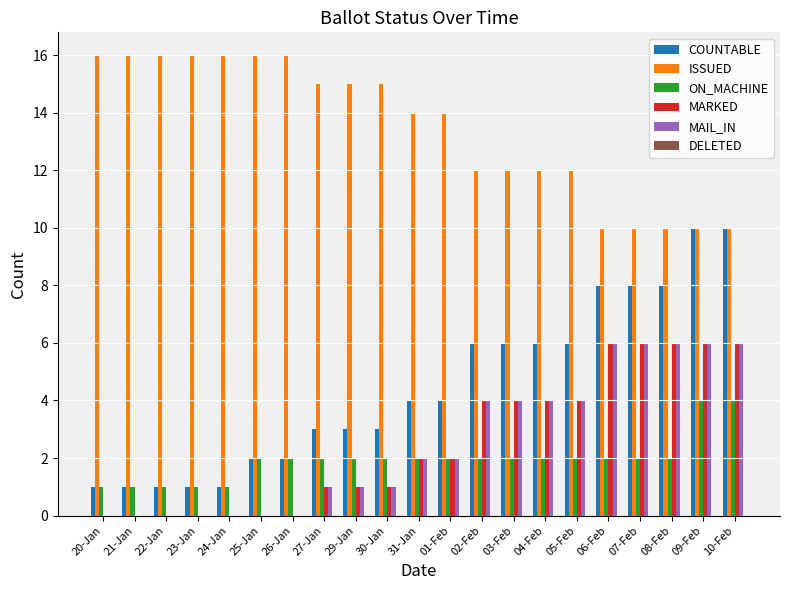

The value of ISSUED at 27-Jan is 15. True or false?

True